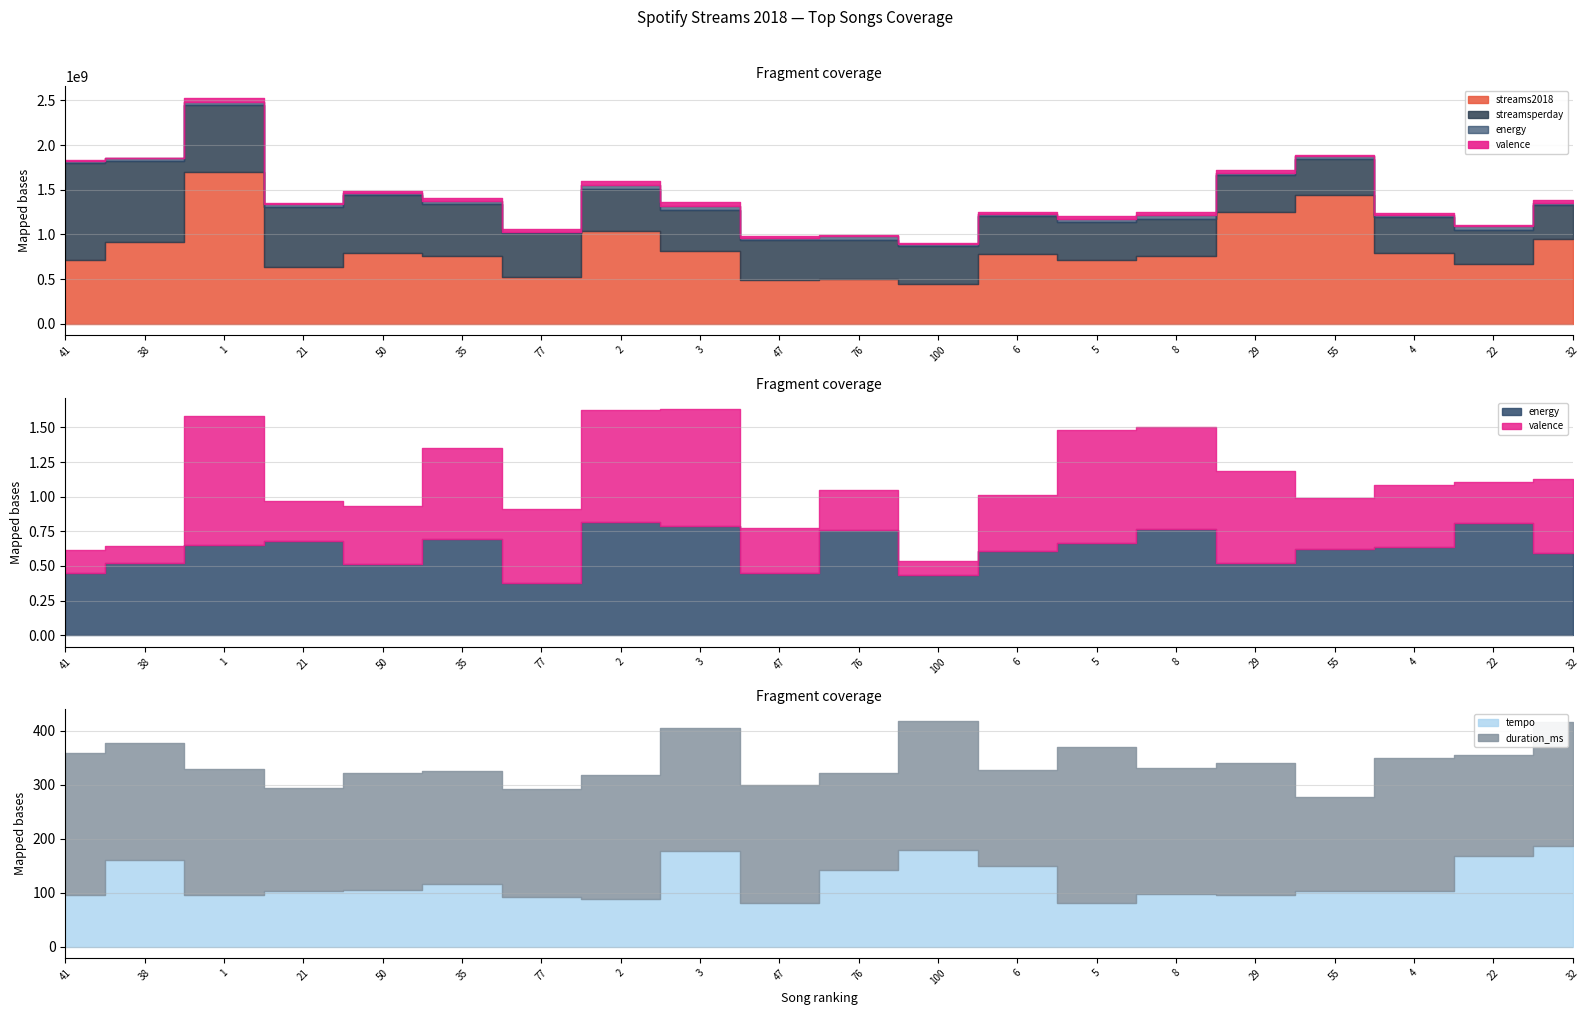

True or false: tempo and duration_ms intersect in this chart.

False